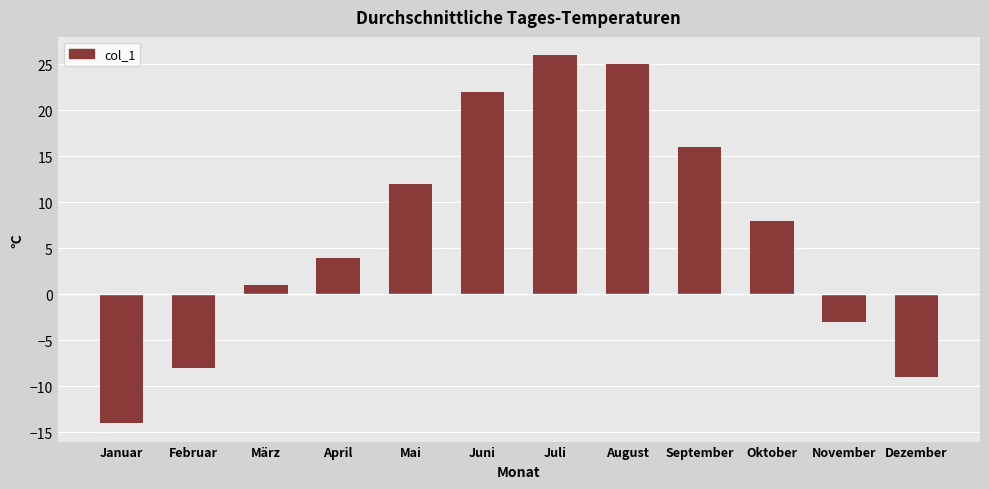

Which label corresponds to the largest value in the chart?

Juli